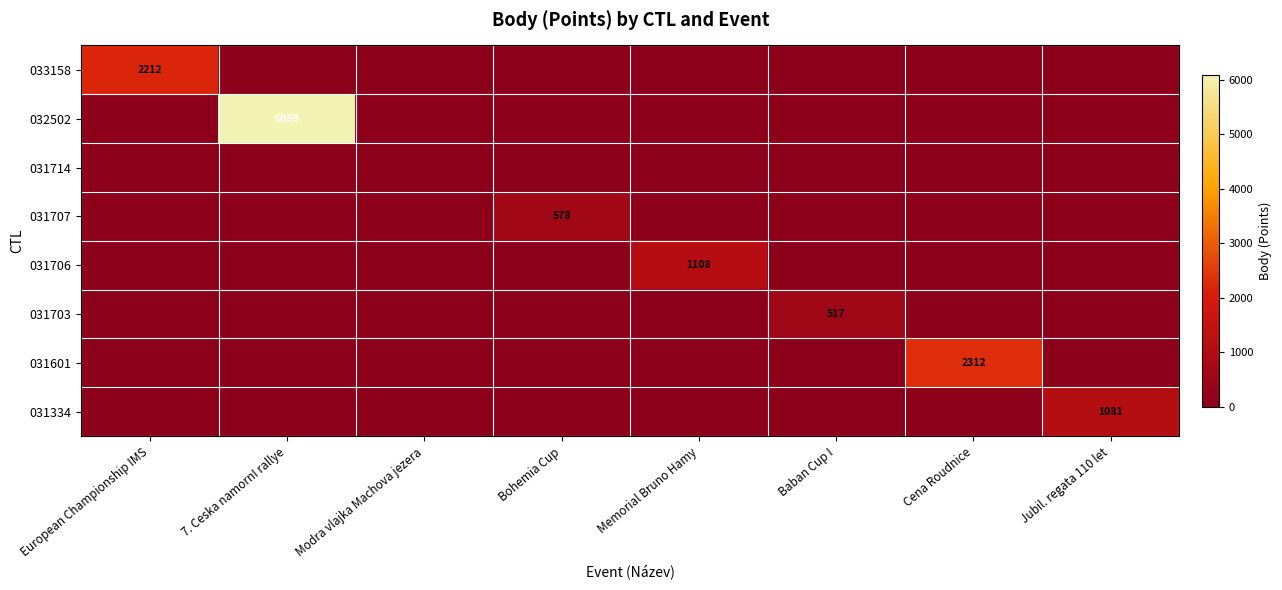

What is the spread (max minus min) of values at Baban Cup I?

517